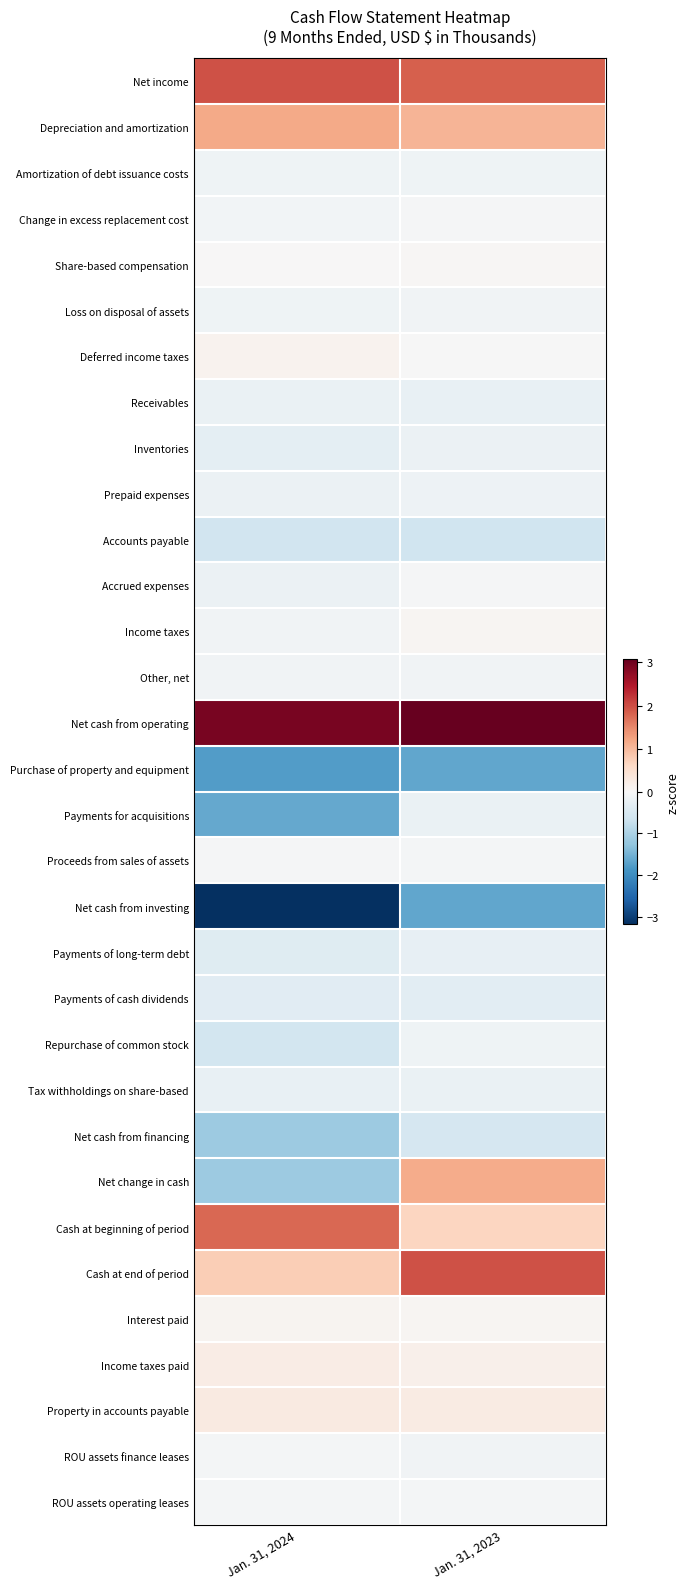

Reading right to left, what are all the values shown in this chart?

Net income: Jan. 31, 2023=1.8	Jan. 31, 2024=2.0
Depreciation and amortization: Jan. 31, 2023=1.0	Jan. 31, 2024=1.2
Amortization of debt issuance costs: Jan. 31, 2023=-0.1	Jan. 31, 2024=-0.1
Change in excess replacement cost: Jan. 31, 2023=-0.0	Jan. 31, 2024=-0.1
Share-based compensation: Jan. 31, 2023=0.0	Jan. 31, 2024=0.0
Loss on disposal of assets: Jan. 31, 2023=-0.1	Jan. 31, 2024=-0.1
Deferred income taxes: Jan. 31, 2023=-0.0	Jan. 31, 2024=0.1
Receivables: Jan. 31, 2023=-0.2	Jan. 31, 2024=-0.2
Inventories: Jan. 31, 2023=-0.2	Jan. 31, 2024=-0.3
Prepaid expenses: Jan. 31, 2023=-0.2	Jan. 31, 2024=-0.2
Accounts payable: Jan. 31, 2023=-0.6	Jan. 31, 2024=-0.6
Accrued expenses: Jan. 31, 2023=-0.0	Jan. 31, 2024=-0.2
Income taxes: Jan. 31, 2023=0.1	Jan. 31, 2024=-0.1
Other, net: Jan. 31, 2023=-0.1	Jan. 31, 2024=-0.1
Net cash from operating: Jan. 31, 2023=3.1	Jan. 31, 2024=2.9
Purchase of property and equipment: Jan. 31, 2023=-1.7	Jan. 31, 2024=-1.8
Payments for acquisitions: Jan. 31, 2023=-0.2	Jan. 31, 2024=-1.6
Proceeds from sales of assets: Jan. 31, 2023=-0.1	Jan. 31, 2024=-0.0
Net cash from investing: Jan. 31, 2023=-1.7	Jan. 31, 2024=-3.2
Payments of long-term debt: Jan. 31, 2023=-0.3	Jan. 31, 2024=-0.4
Payments of cash dividends: Jan. 31, 2023=-0.3	Jan. 31, 2024=-0.4
Repurchase of common stock: Jan. 31, 2023=-0.1	Jan. 31, 2024=-0.6
Tax withholdings on share-based: Jan. 31, 2023=-0.2	Jan. 31, 2024=-0.2
Net cash from financing: Jan. 31, 2023=-0.5	Jan. 31, 2024=-1.2
Net change in cash: Jan. 31, 2023=1.2	Jan. 31, 2024=-1.2
Cash at beginning of period: Jan. 31, 2023=0.7	Jan. 31, 2024=1.8
Cash at end of period: Jan. 31, 2023=2.0	Jan. 31, 2024=0.8
Interest paid: Jan. 31, 2023=0.1	Jan. 31, 2024=0.1
Income taxes paid: Jan. 31, 2023=0.1	Jan. 31, 2024=0.2
Property in accounts payable: Jan. 31, 2023=0.3	Jan. 31, 2024=0.3
ROU assets finance leases: Jan. 31, 2023=-0.1	Jan. 31, 2024=-0.1
ROU assets operating leases: Jan. 31, 2023=-0.1	Jan. 31, 2024=-0.1